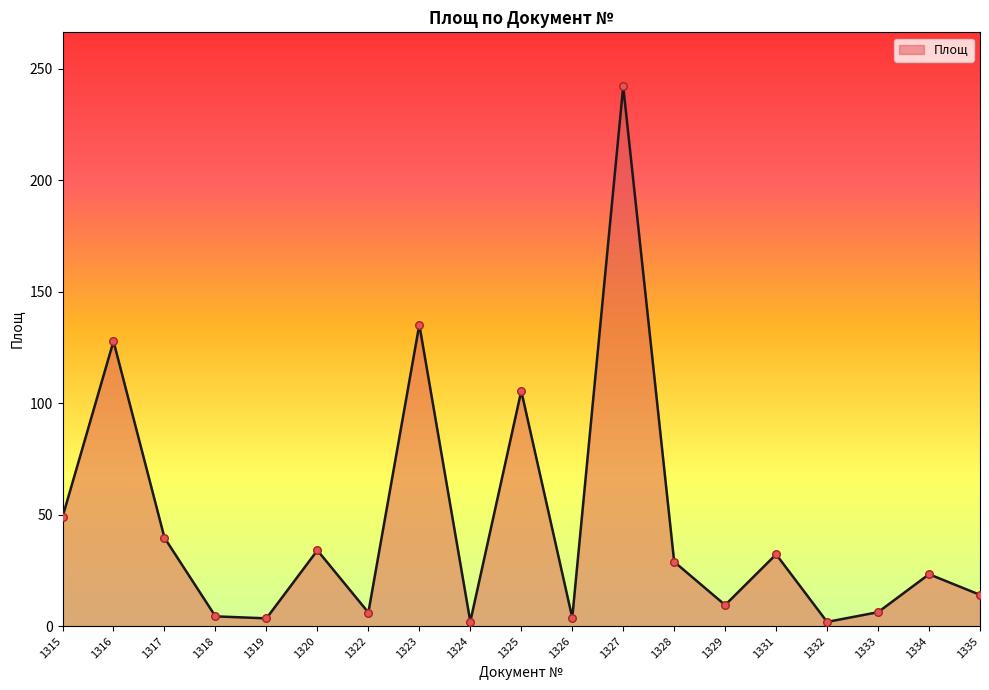

Approximately how many times larger is the value at 1326 compared to 1329?

0.4